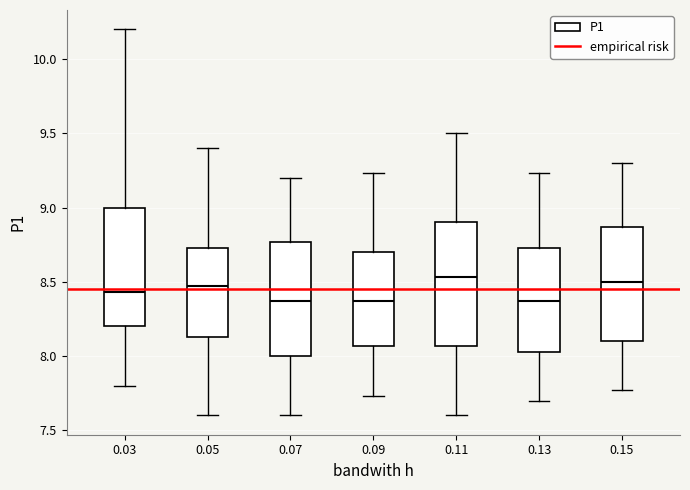

Reading left to right, transcribe this box plot: for each box, give where its median line is, the range the box spans, and where its two whiskers end, as read against the y-axis. The values are not printed on the chart, so give them approximately, as read against the axis.

0.03: median 8.45, box 8.20 to 9.00, whiskers 7.80 to 10.20
0.05: median 8.45, box 8.15 to 8.75, whiskers 7.60 to 9.40
0.07: median 8.35, box 8.00 to 8.75, whiskers 7.60 to 9.20
0.09: median 8.35, box 8.05 to 8.70, whiskers 7.75 to 9.25
0.11: median 8.55, box 8.05 to 8.90, whiskers 7.60 to 9.50
0.13: median 8.35, box 8.05 to 8.75, whiskers 7.70 to 9.25
0.15: median 8.50, box 8.10 to 8.85, whiskers 7.75 to 9.30